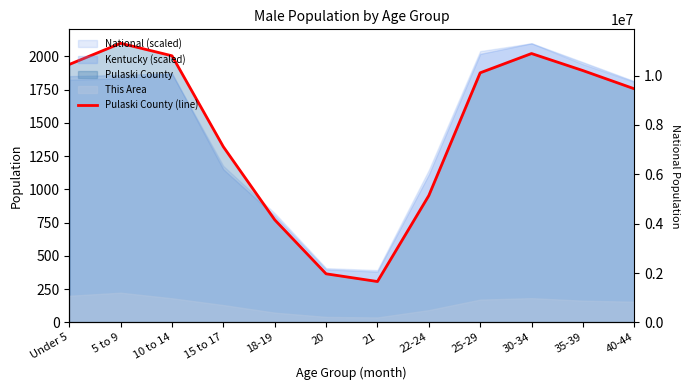

The value at 35-39 is 3020. True or false?

False